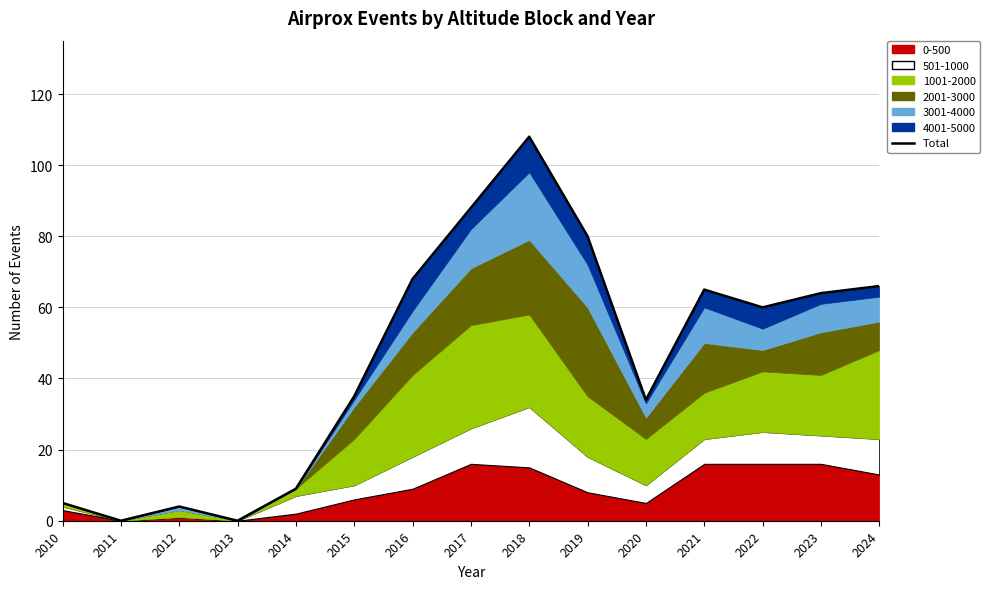

Reading left to right, extract all data points from this chart.

5	0	4	0	9	35	68	88	108	80	34	65	60	64	66